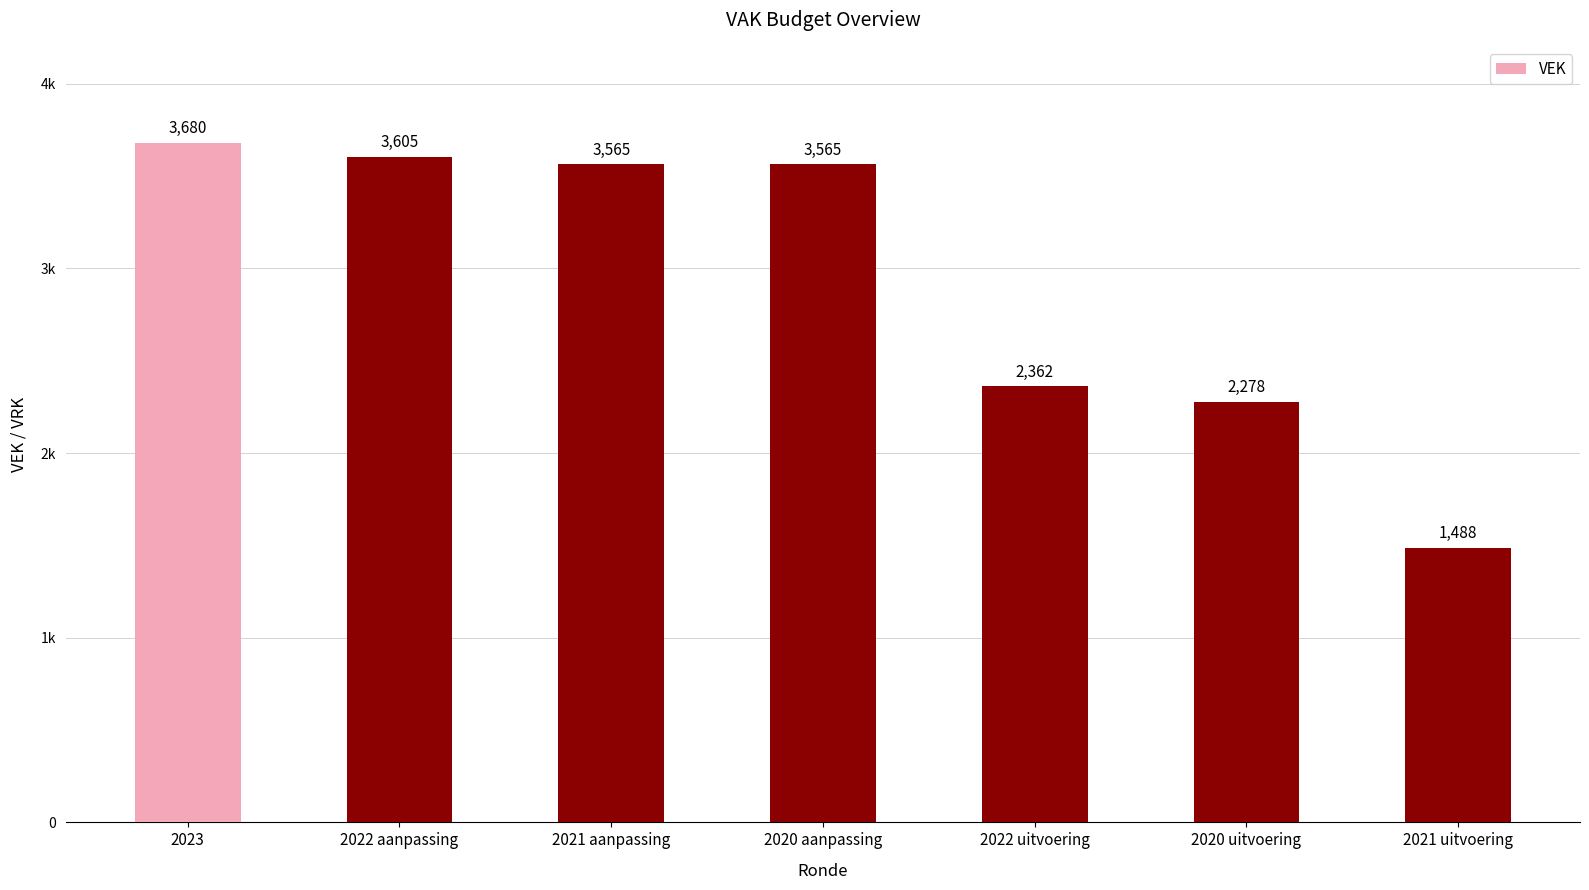

Rank the categories by value from highest to lowest.

2023, 2022 aanpassing, 2021 aanpassing, 2020 aanpassing, 2022 uitvoering, 2020 uitvoering, 2021 uitvoering